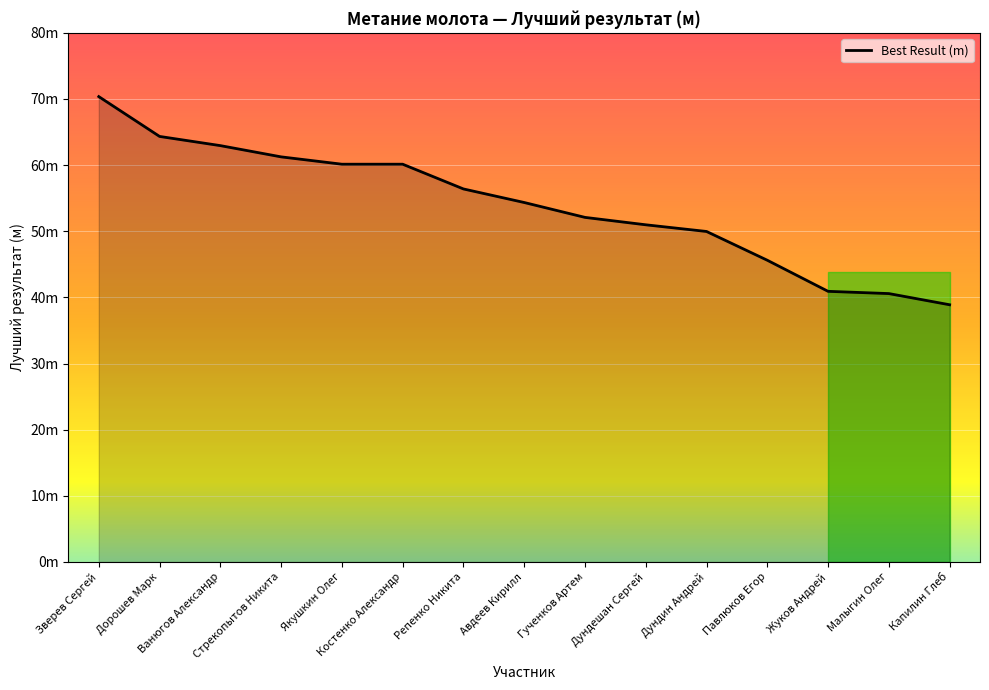

What is the average value?

53.9